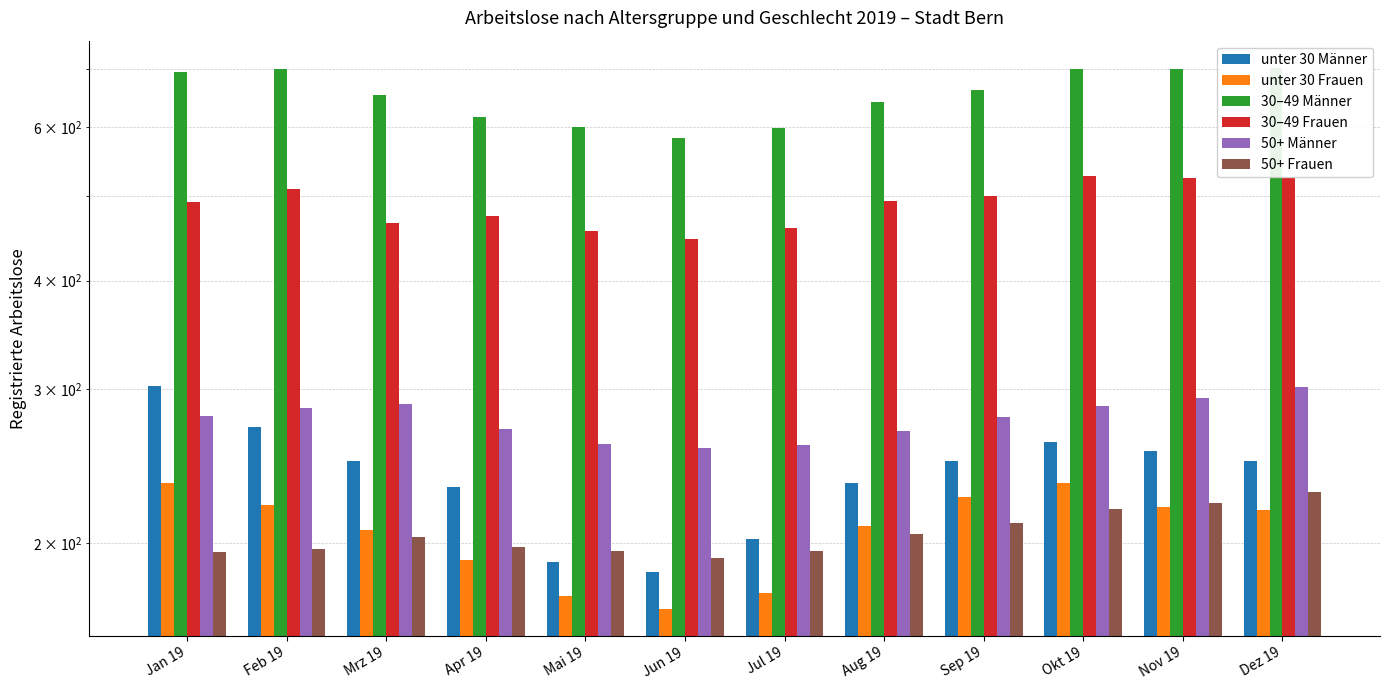

What is the difference between the maximum and minimum values in the unter 30 Männer series?

118